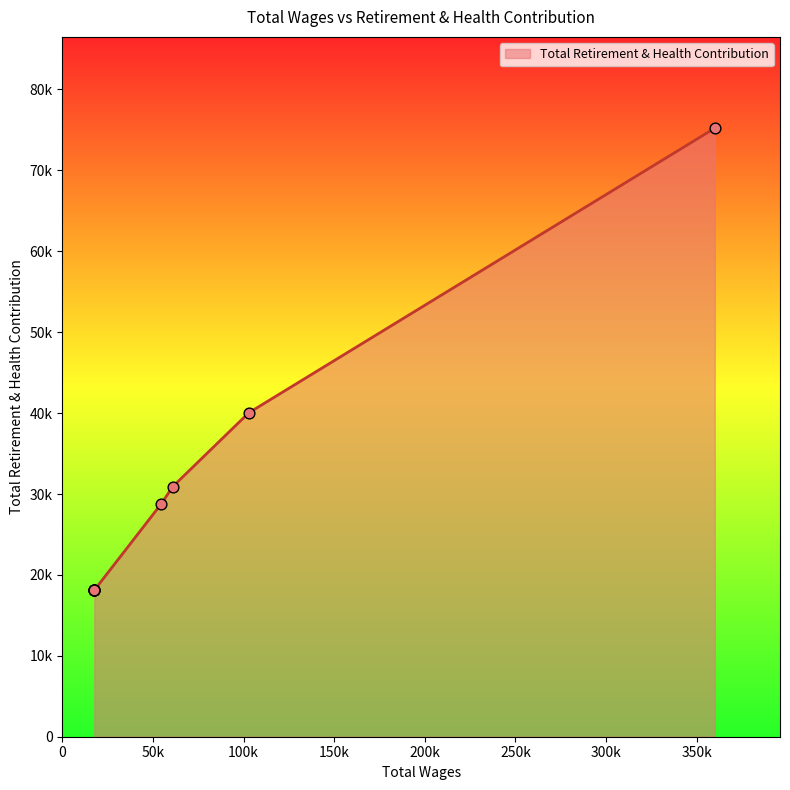

Approximately how many times larger is the value at 17616.0 compared to 60907.0?

0.6